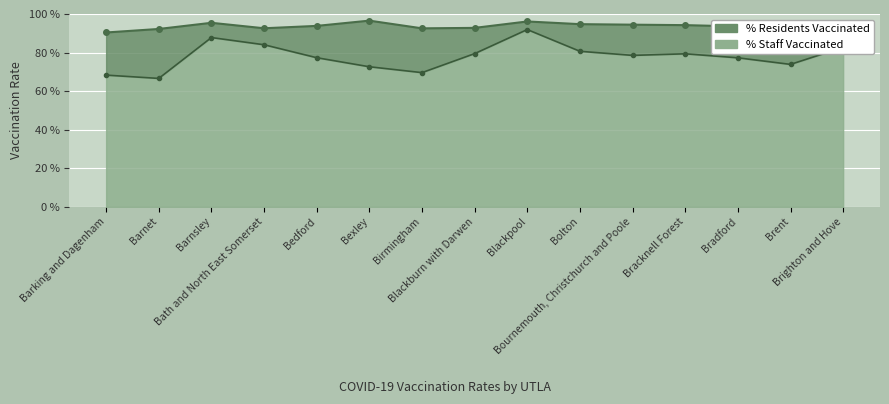

Rank the series by their maximum value, from highest to lowest.

% Residents Vaccinated, % Staff Vaccinated